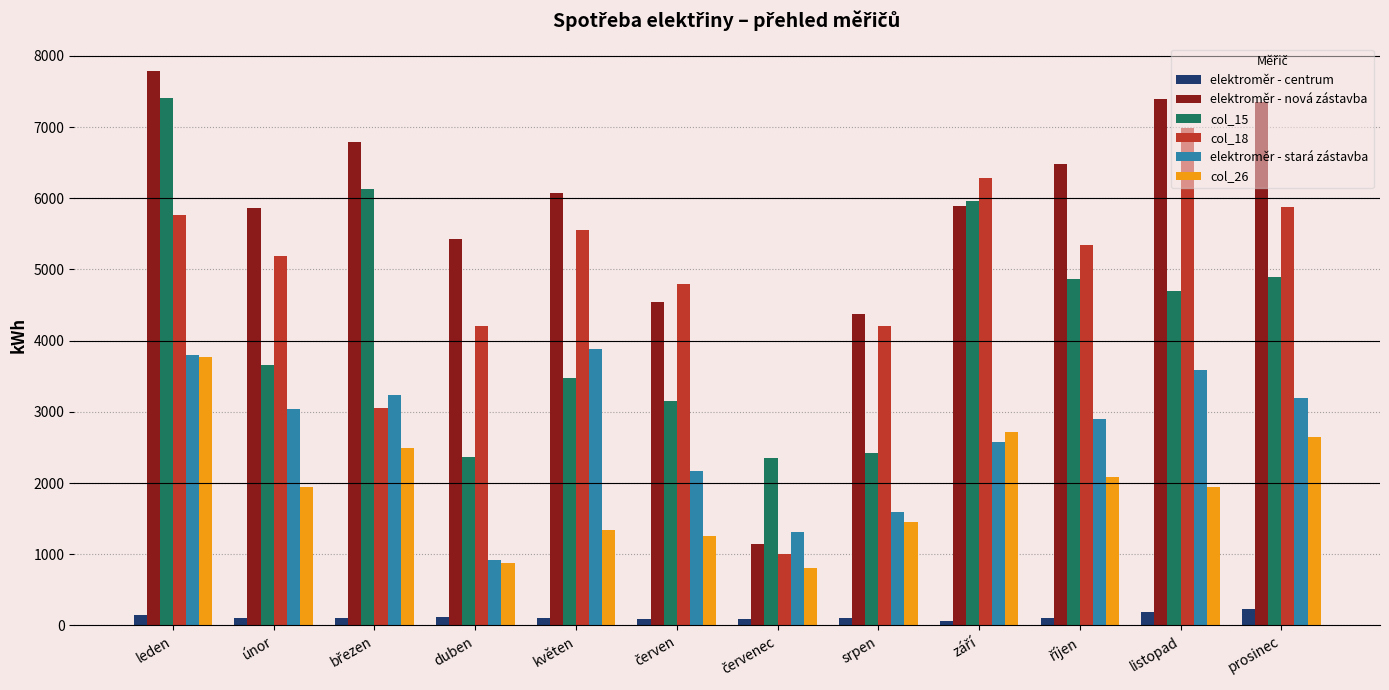

At which label does elektroměr - stará zástavba reach its minimum?

duben